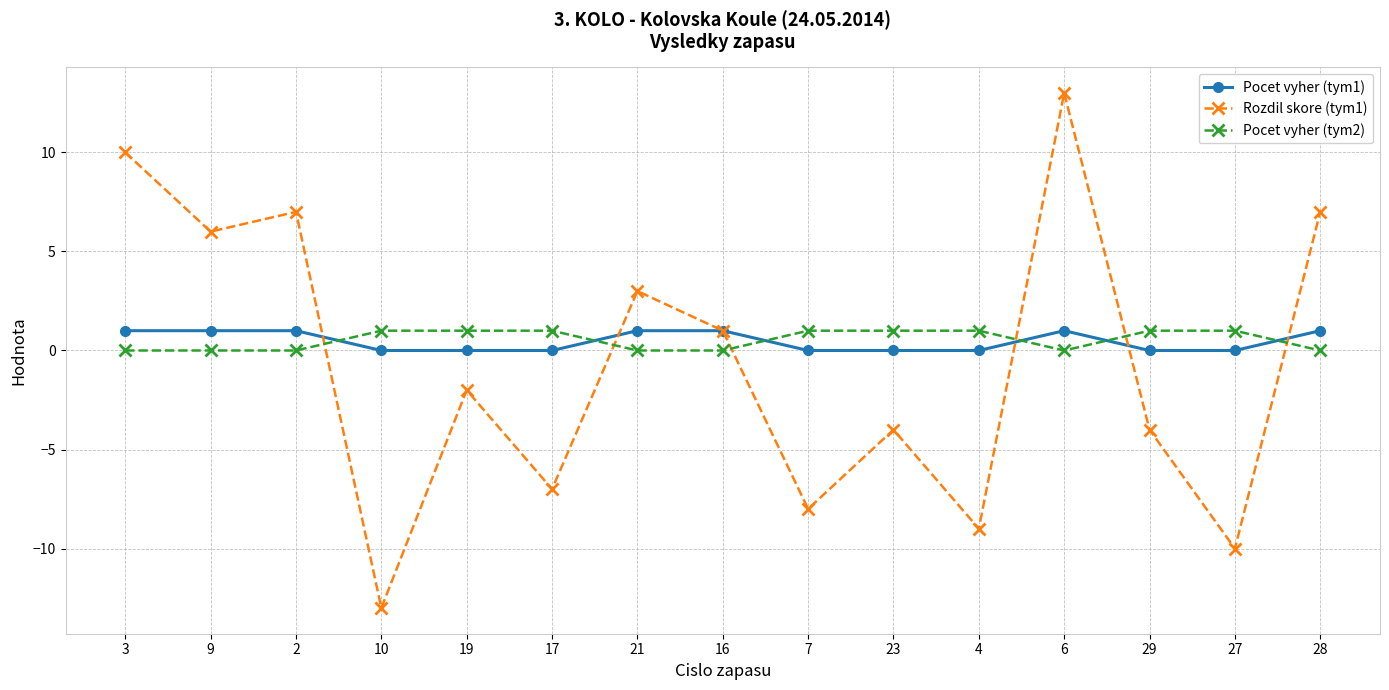

How many intersections are there between Pocet vyher (tym2) and Pocet vyher (tym1)?

6